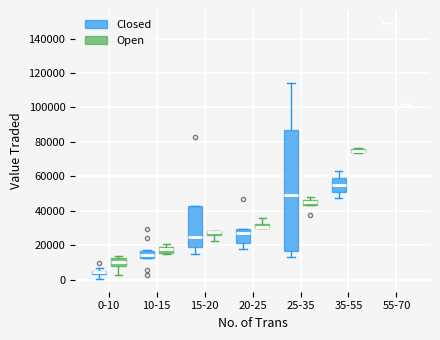

Comparing the boxes themselves (not the whiskers), which one is the tallest?

25-35 (Closed)